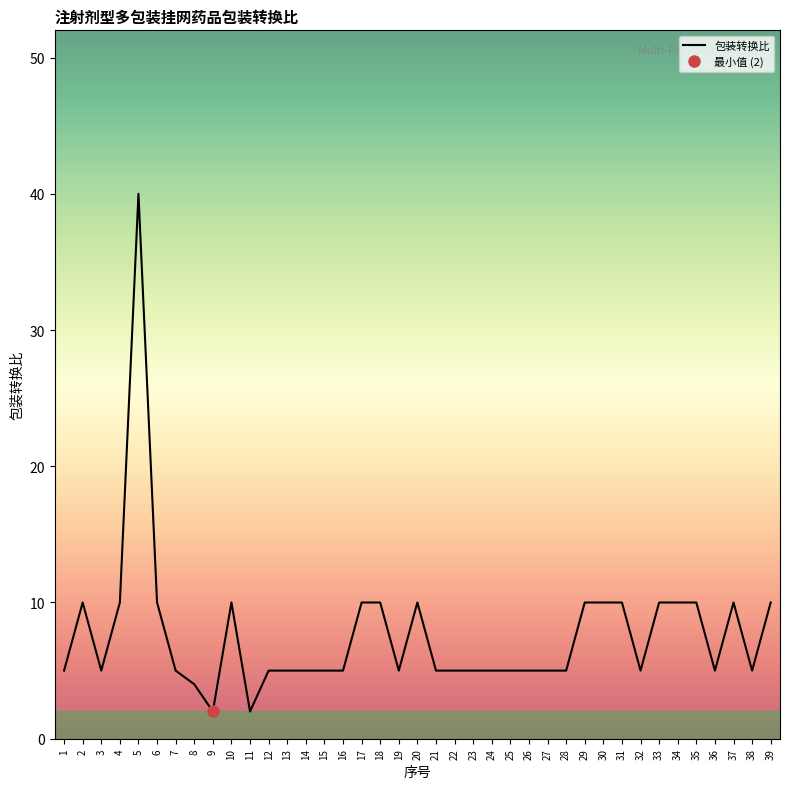

What is the change in value from 6 to 25?

-5